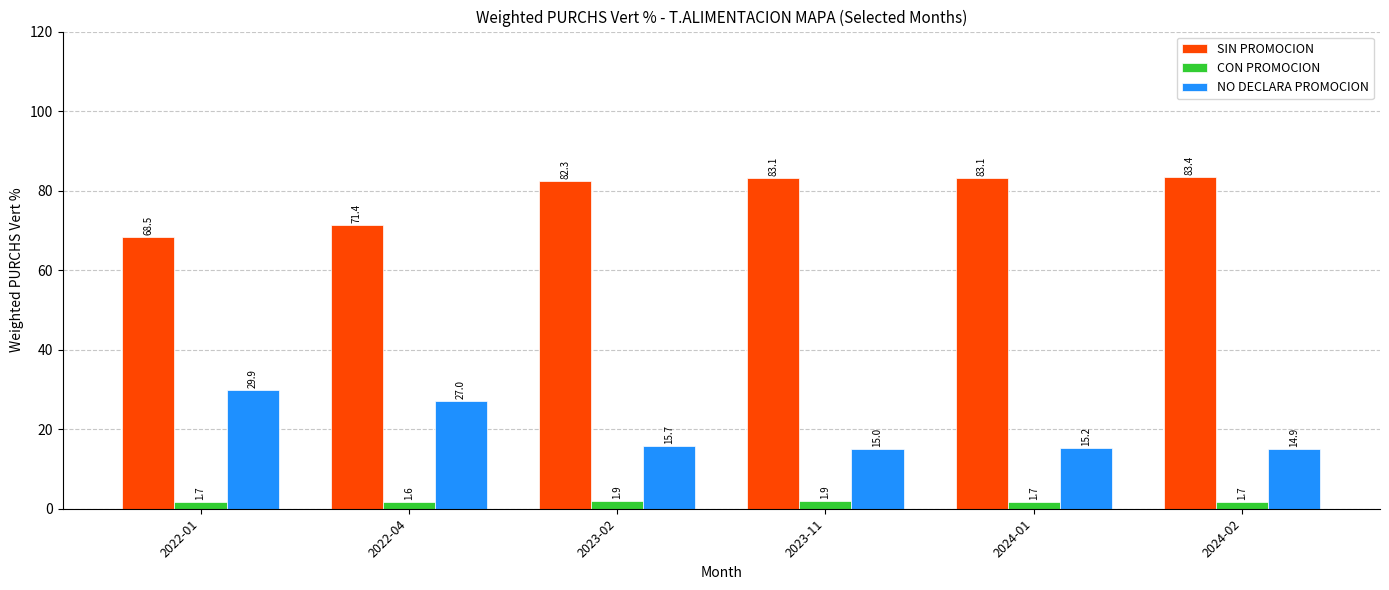

Which series changed the most between 2023-02 and 2024-01?

SIN PROMOCION